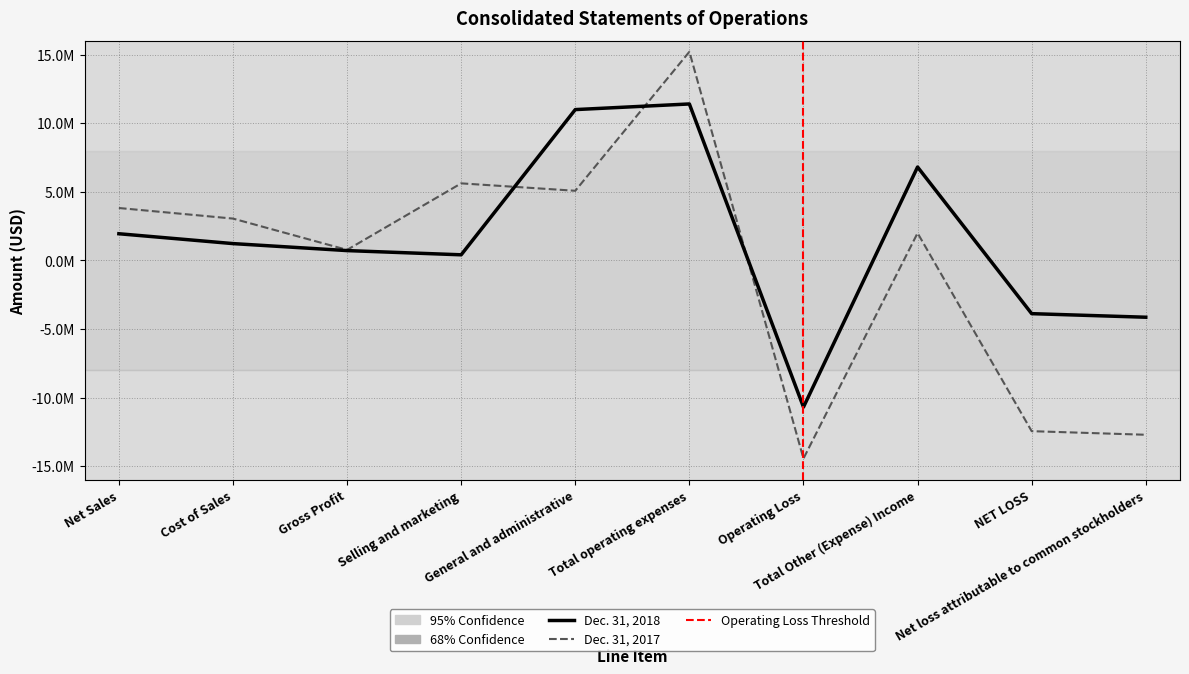

Between Cost of Sales and Net loss attributable to common stockholders, which series saw the biggest shift?

Dec. 31, 2017